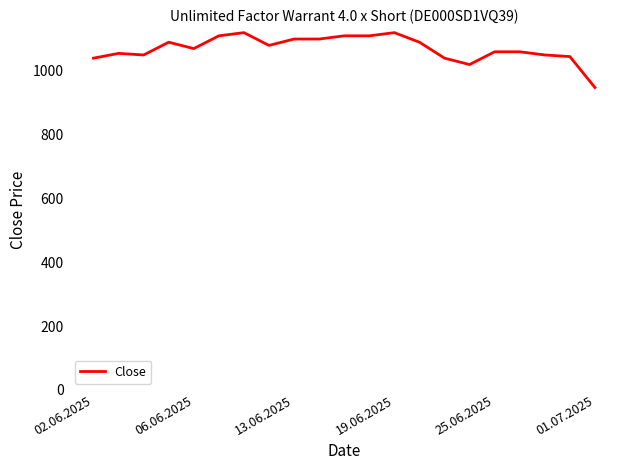

What is the greatest value displayed?

1120